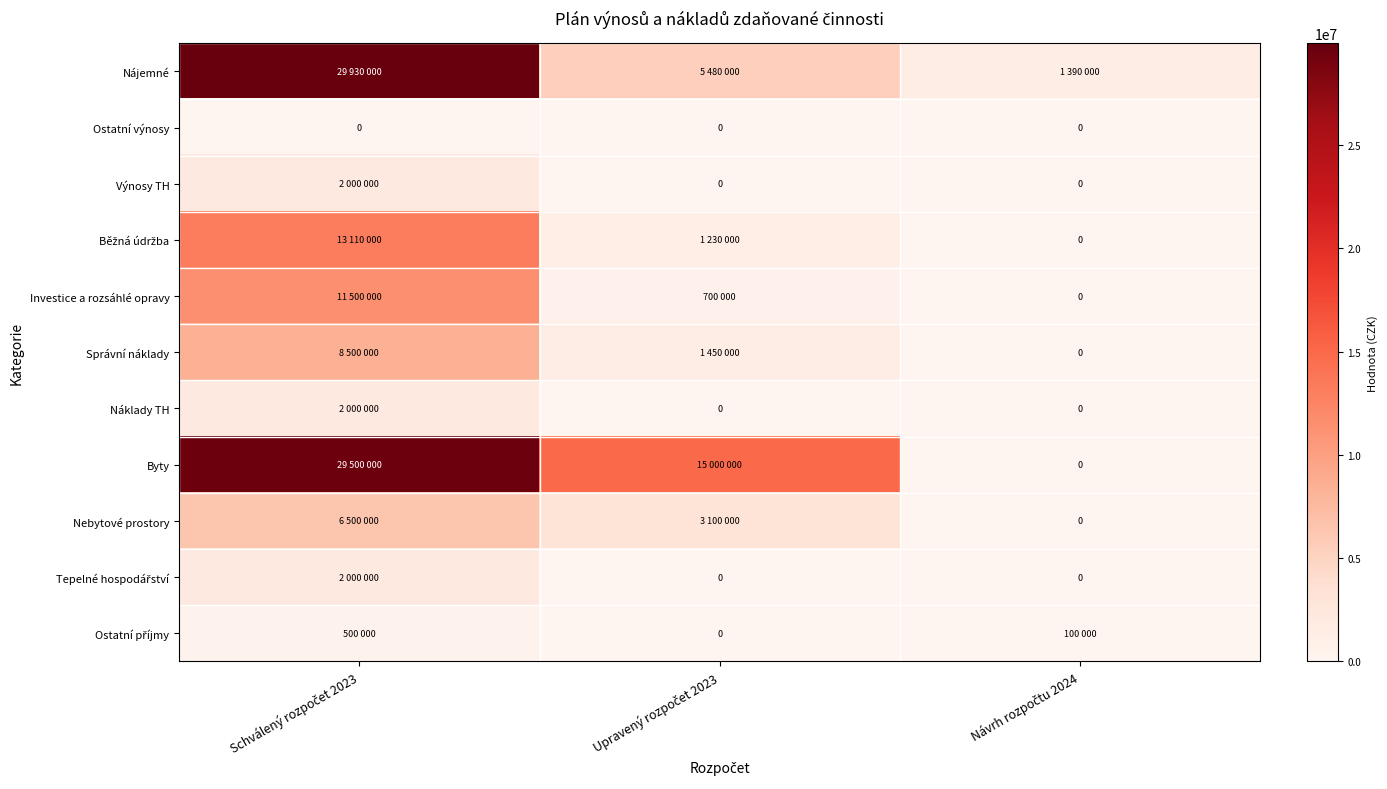

Which label corresponds to the largest value in the chart?

Schválený rozpočet 2023